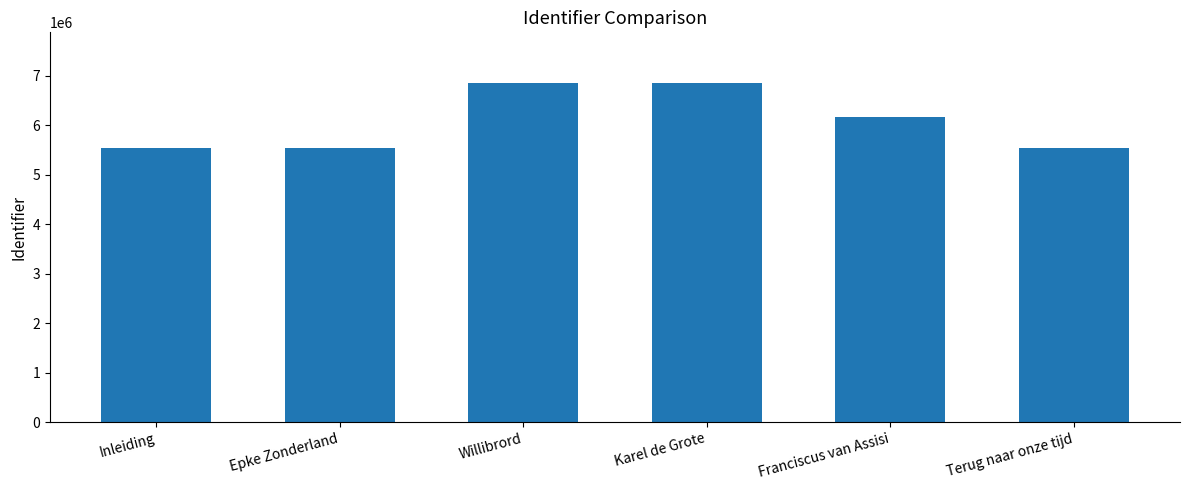

Does the chart contain stacked bars?

No